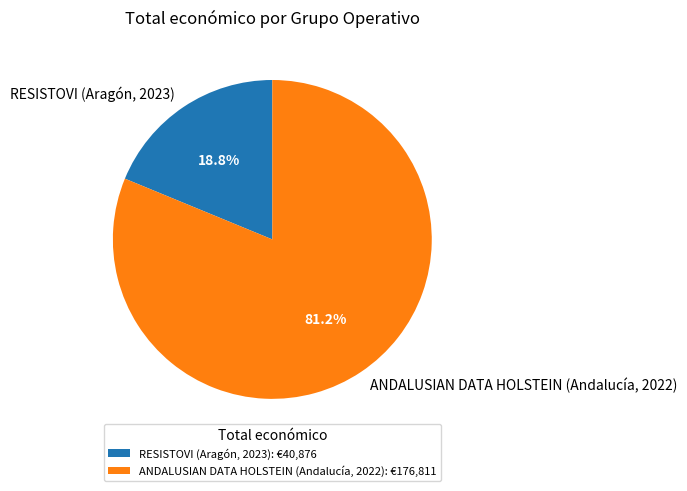

The RESISTOVI (Aragón, 2023) slice represents 13% of the pie. True or false?

False